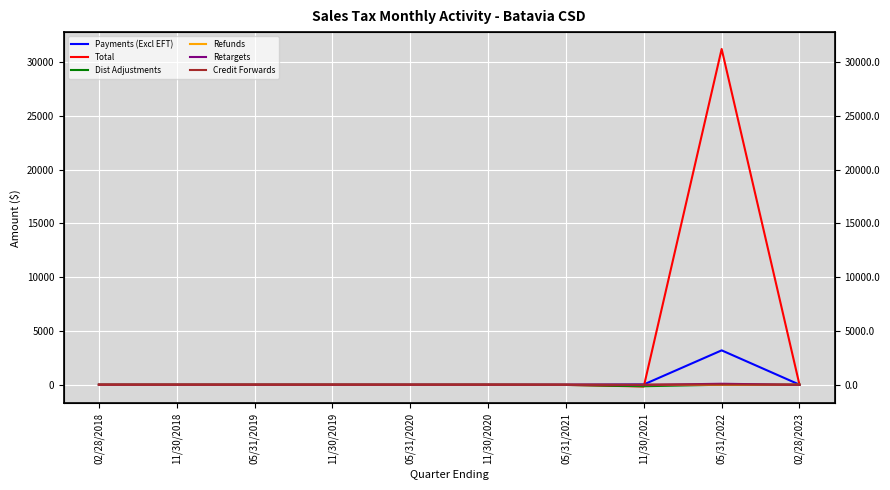

Reading left to right, transcribe all the data shown in this chart.

Payments (Excl EFT): 02/28/2018=0.2	11/30/2018=0.7	05/31/2019=0.3	11/30/2019=0.6	05/31/2020=0.3	11/30/2020=0.8	05/31/2021=1.6	11/30/2021=22.7	05/31/2022=3194.2	02/28/2023=3.2
Total: 02/28/2018=0.2	11/30/2018=-0.7	05/31/2019=-0.1	11/30/2019=-0.5	05/31/2020=-7.1	11/30/2020=-2.3	05/31/2021=-18.5	11/30/2021=-164.5	05/31/2022=31224.3	02/28/2023=-7.4
Dist Adjustments: 02/28/2018=0.0	11/30/2018=-1.4	05/31/2019=-0.3	11/30/2019=-1.0	05/31/2020=-7.4	11/30/2020=-2.5	05/31/2021=-19.9	11/30/2021=-141.1	05/31/2022=-0.1	02/28/2023=0.0
Refunds: 02/28/2018=0.0	11/30/2018=0.0	05/31/2019=0.0	11/30/2019=-0.0	05/31/2020=-0.0	11/30/2020=-0.9	05/31/2021=-0.1	11/30/2021=-34.5	05/31/2022=-0.8	02/28/2023=0.0
Retargets: 02/28/2018=0.0	11/30/2018=0.0	05/31/2019=0.0	11/30/2019=0.0	05/31/2020=0.0	11/30/2020=0.2	05/31/2021=0.0	11/30/2021=-17.6	05/31/2022=88.2	02/28/2023=-11.3
Credit Forwards: 02/28/2018=0.0	11/30/2018=0.0	05/31/2019=-0.0	11/30/2019=-0.0	05/31/2020=0.0	11/30/2020=0.1	05/31/2021=-0.1	11/30/2021=6.1	05/31/2022=18.1	02/28/2023=0.8